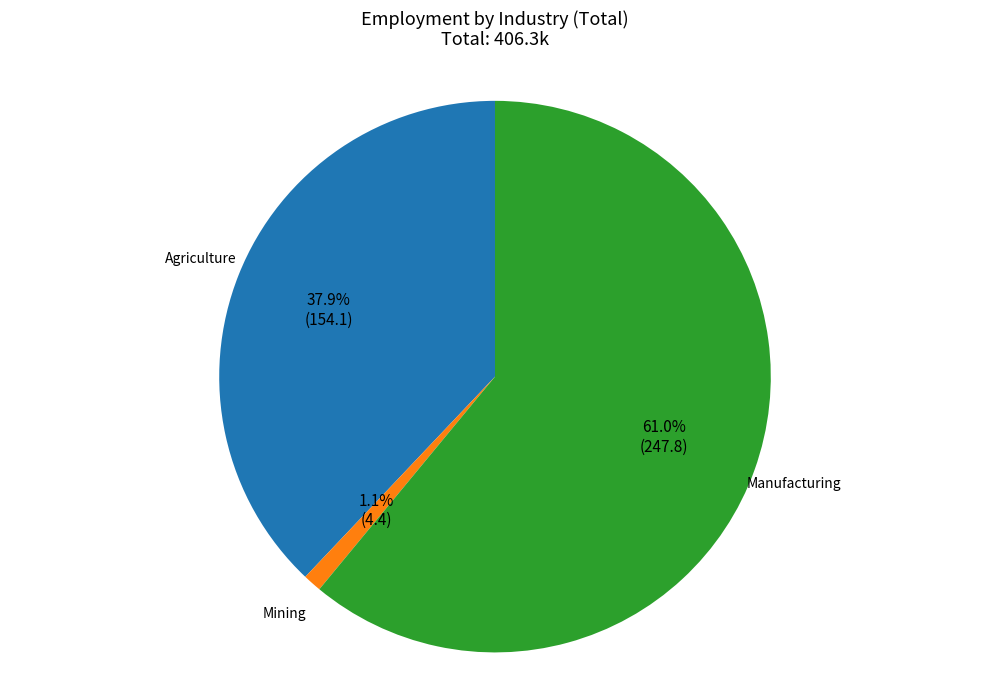

Is there a majority slice in this chart?

Yes